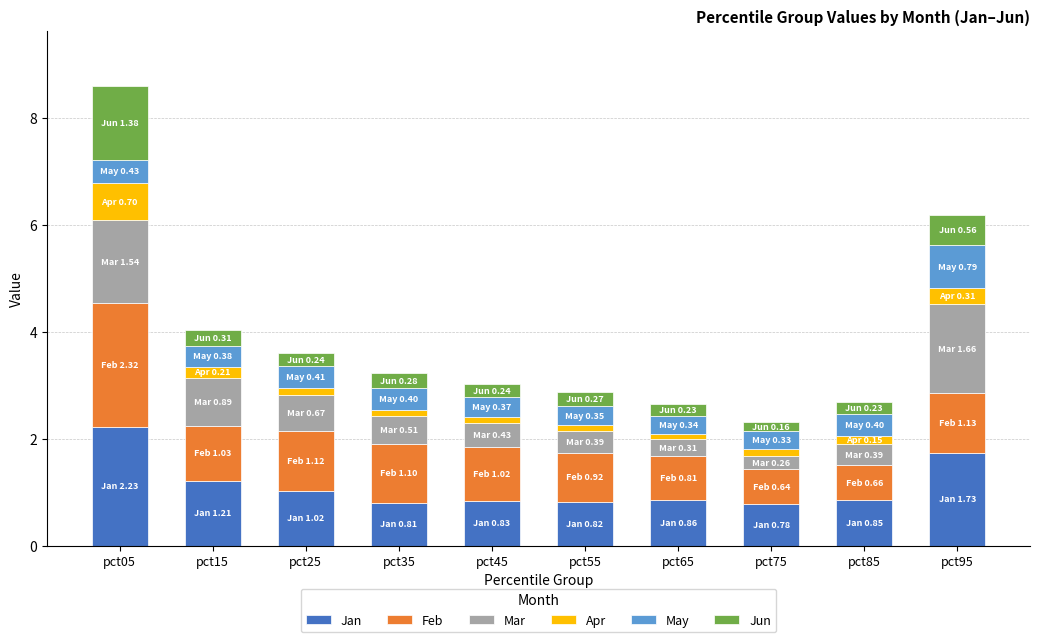

Does the chart contain any negative values?

No